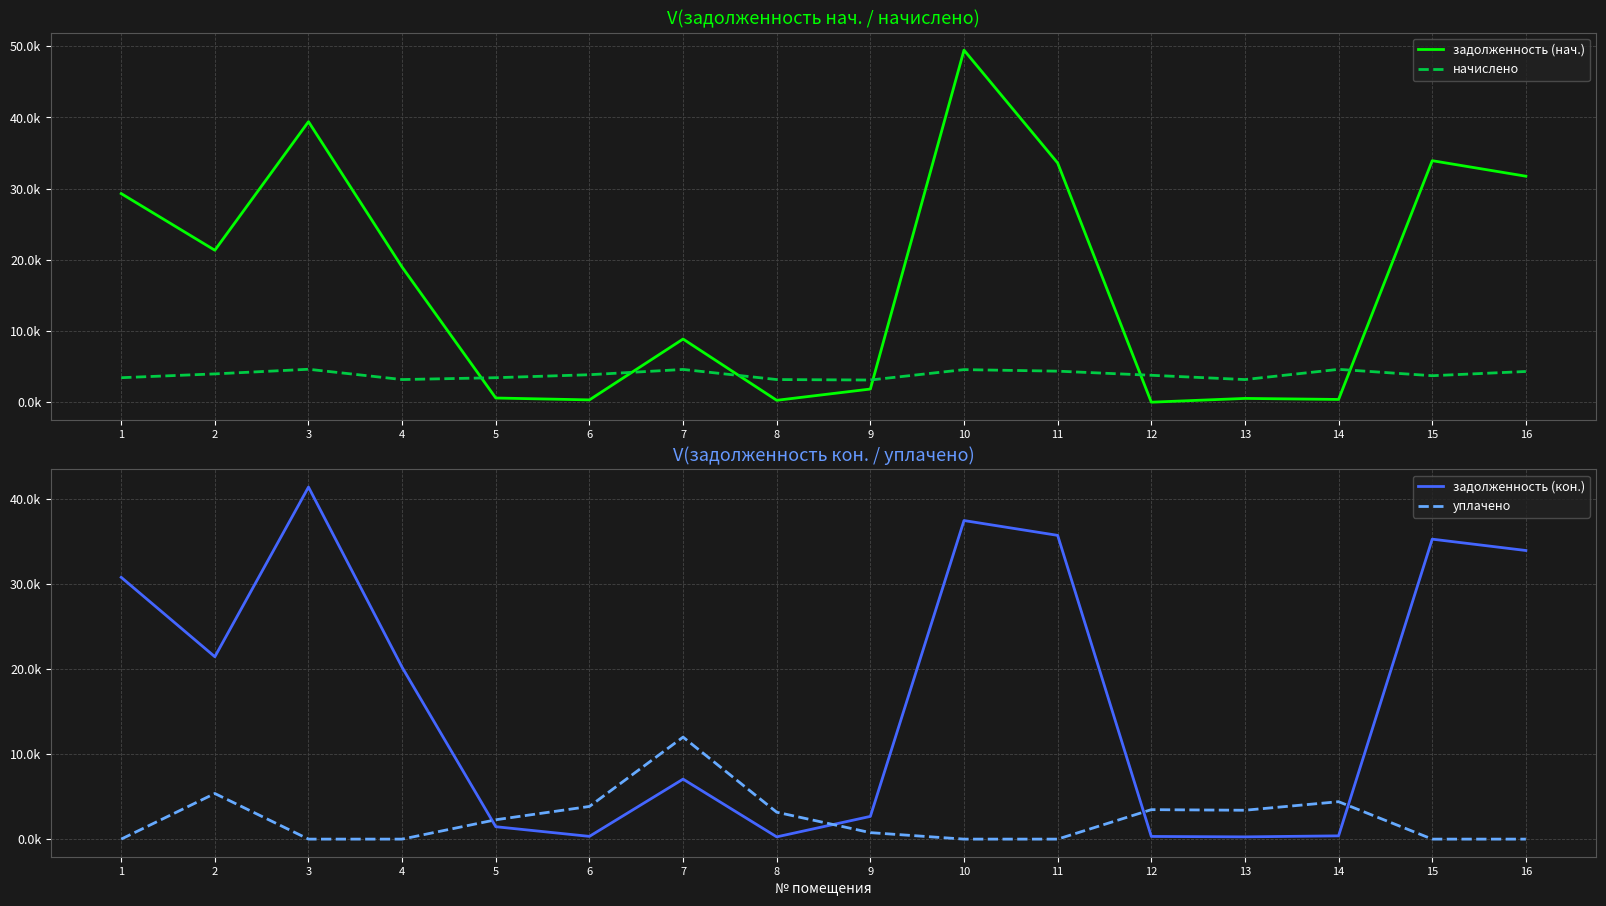

Rank the series at 8 from lowest to highest value.

задолженность (нач.), задолженность (кон.), уплачено, начислено